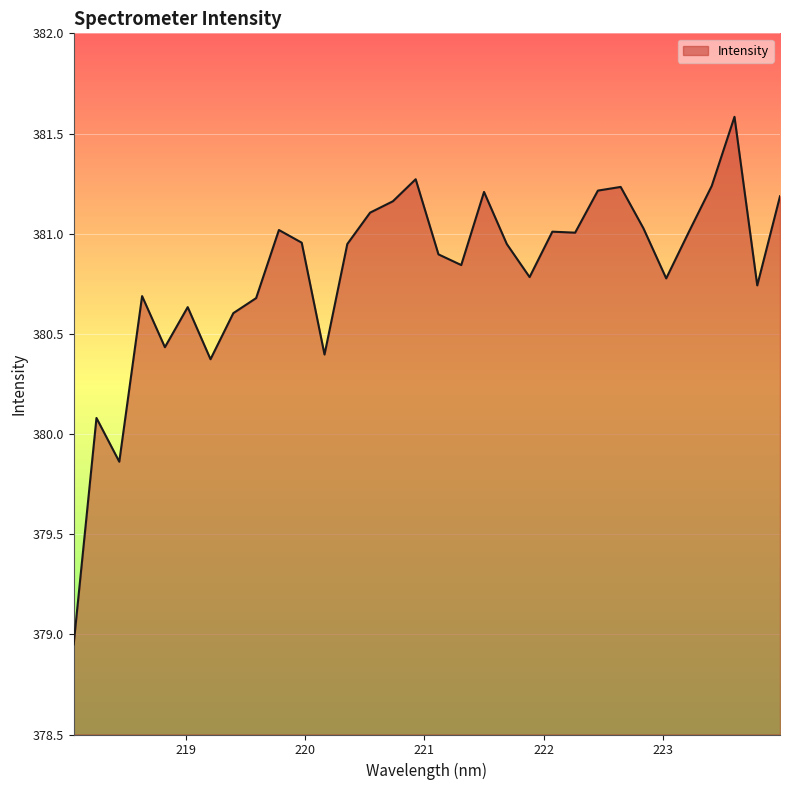

What is the difference between the maximum and minimum values?

2.6